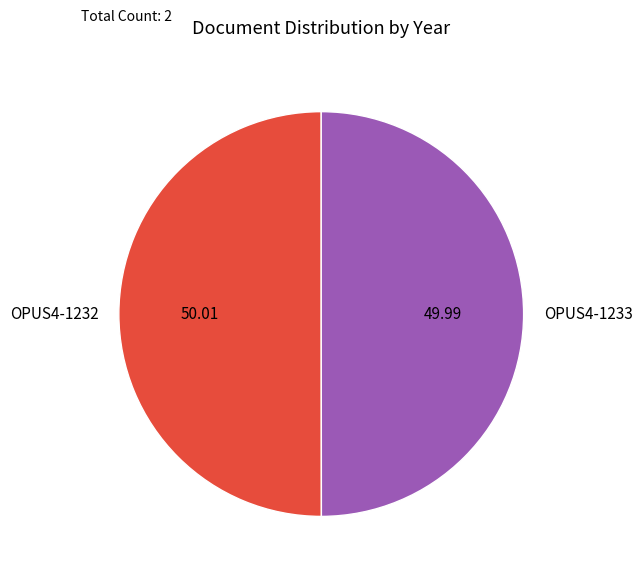

Approximately how many times larger is the value at OPUS4-1232 compared to OPUS4-1233?

1.0